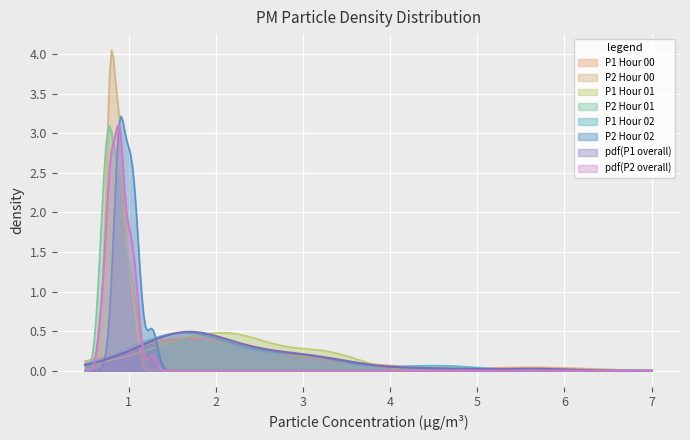

What is the value of the P1 point at the 27th from the left?

3.2